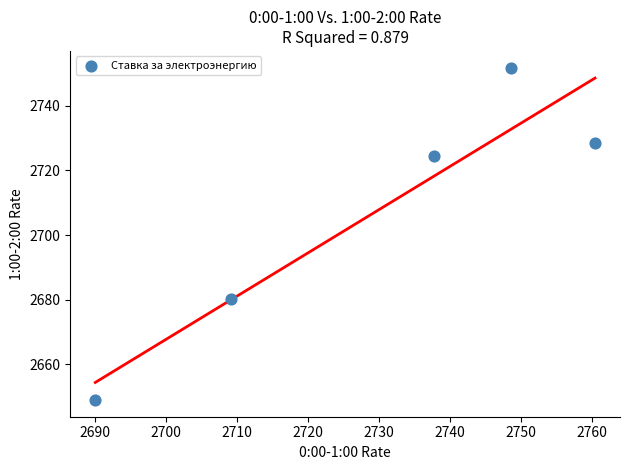

What is the range of X values (max minus min)?

70.5